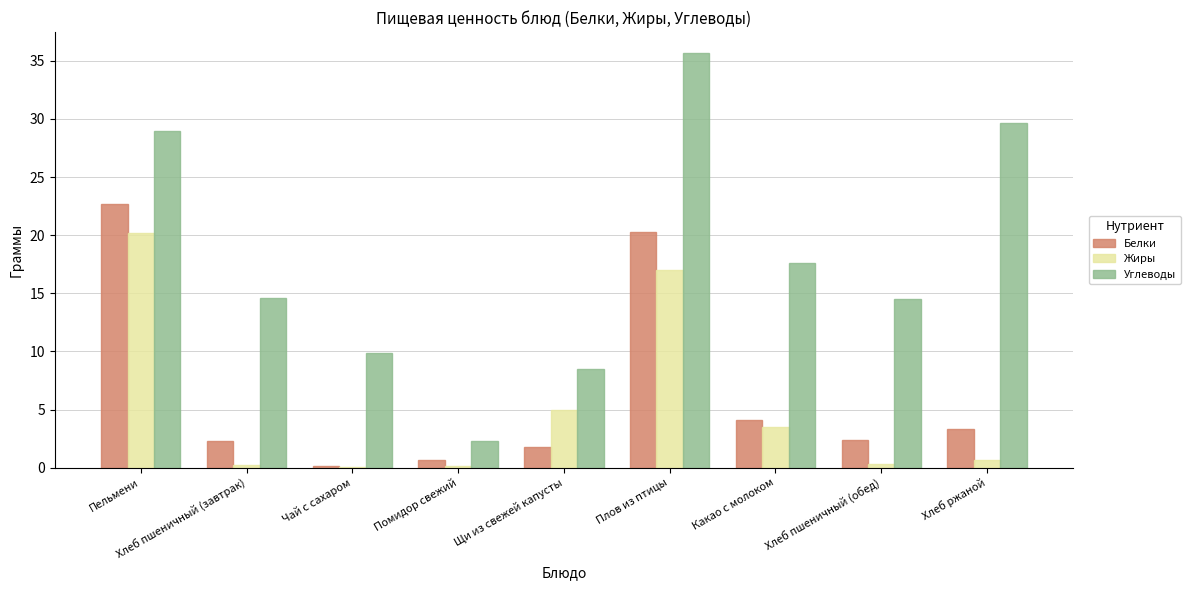

Is it true that Углеводы equals 4.9 at Щи из свежей капусты?

False